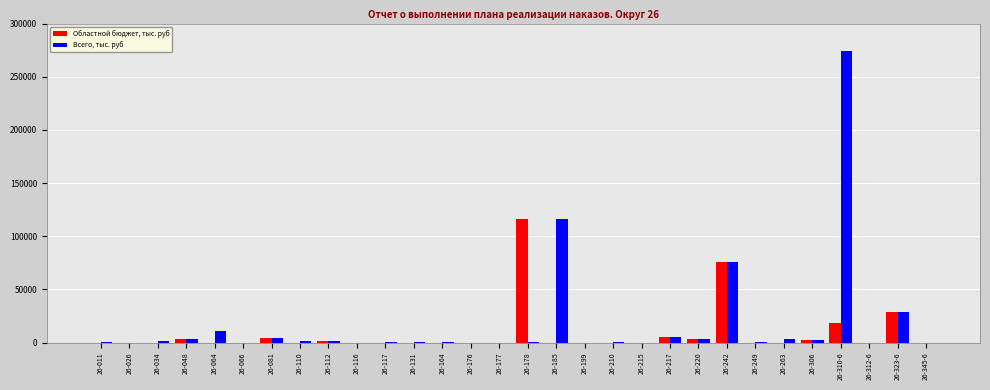

Which category has the highest value across all series?

26-310-6